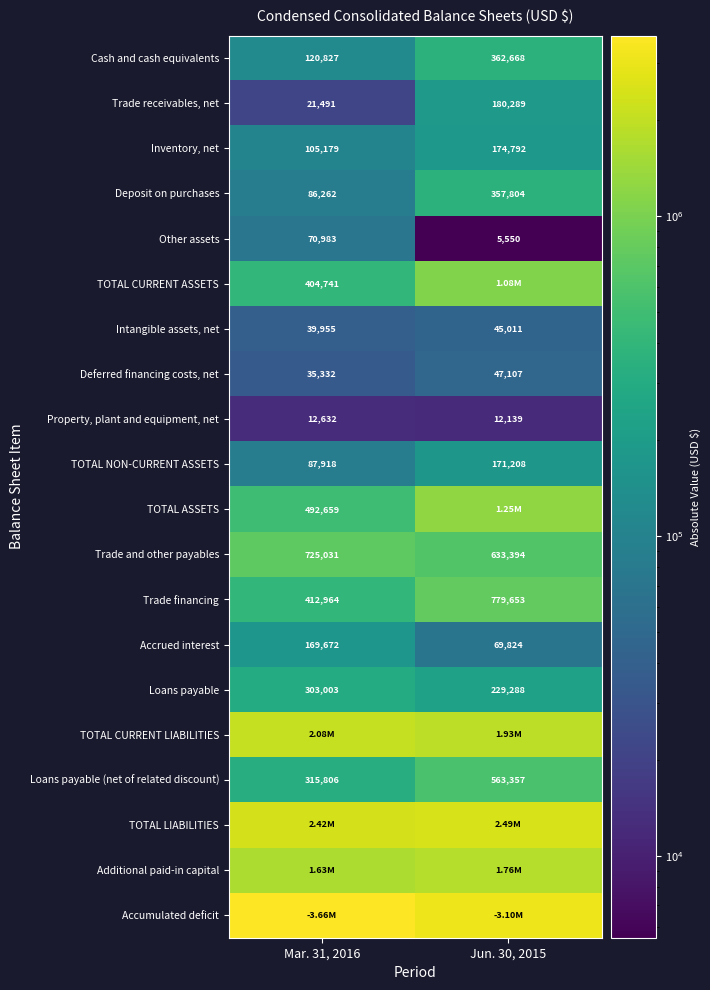

Count the number of data series in this chart.

20